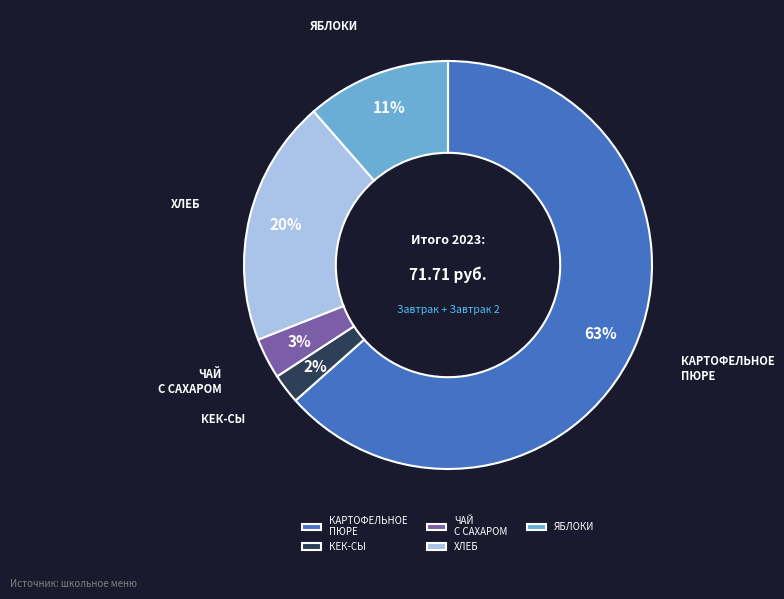

Does any single category account for the majority?

Yes